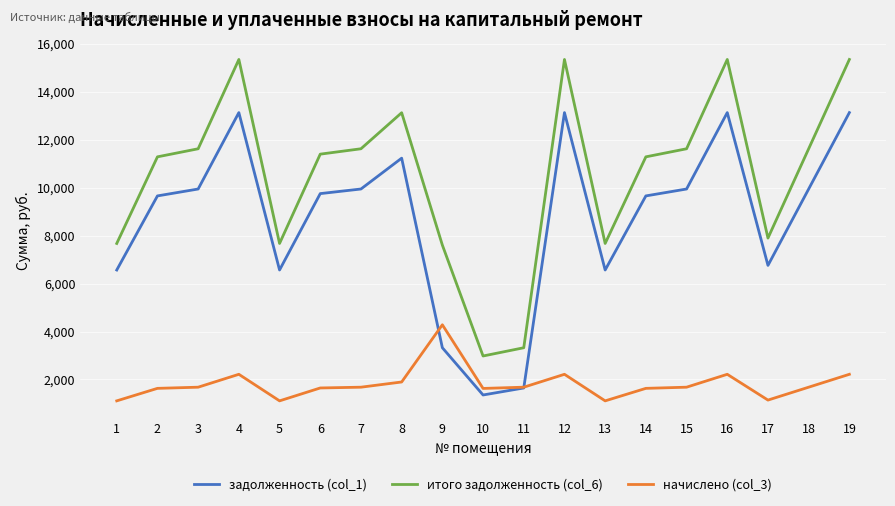

Is this an area chart (filled region under the line)?

No